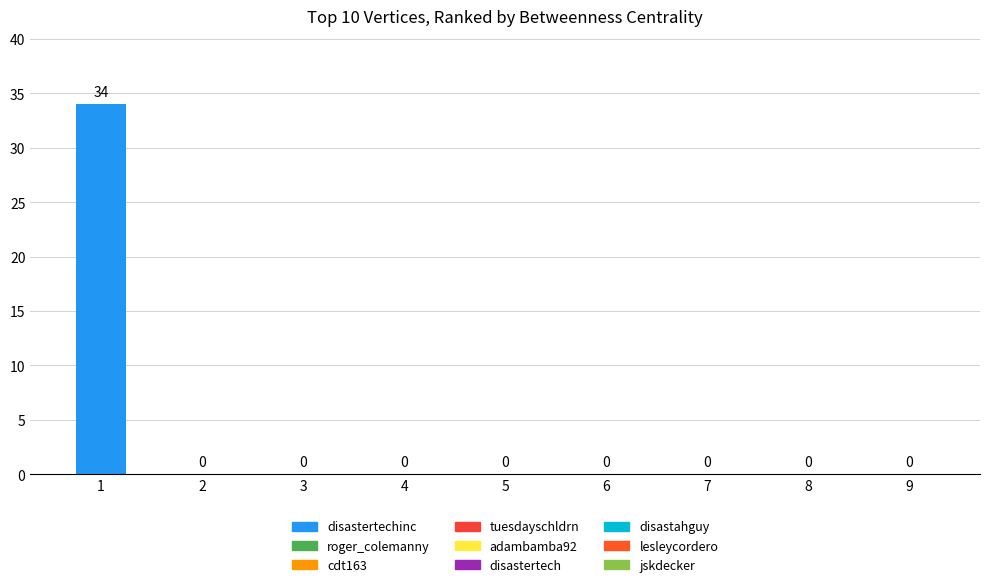

Is it true that the value at roger_colemanny is 0?

True